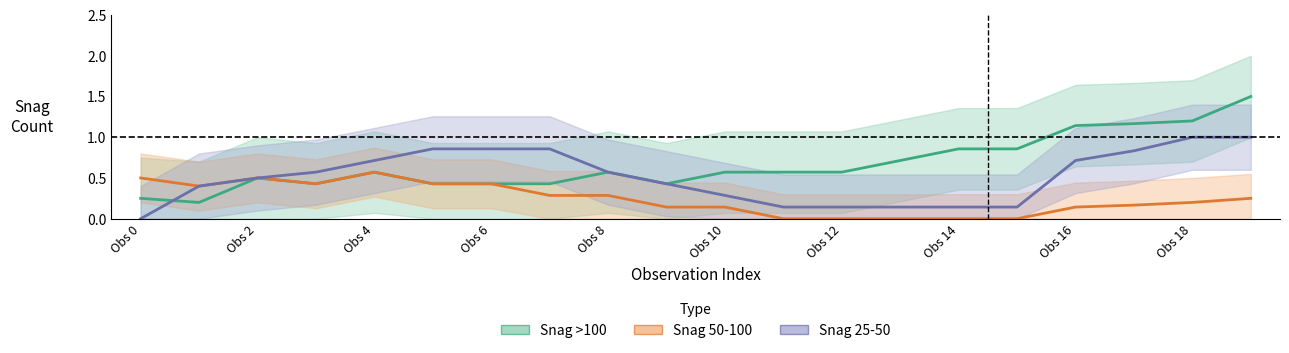

How many lines are shown in the chart?

3